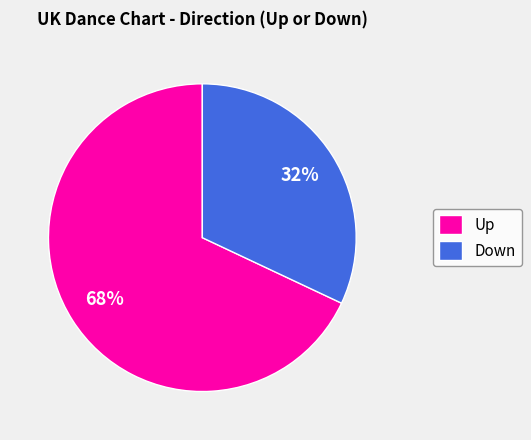

Count the number of slices in the pie.

2